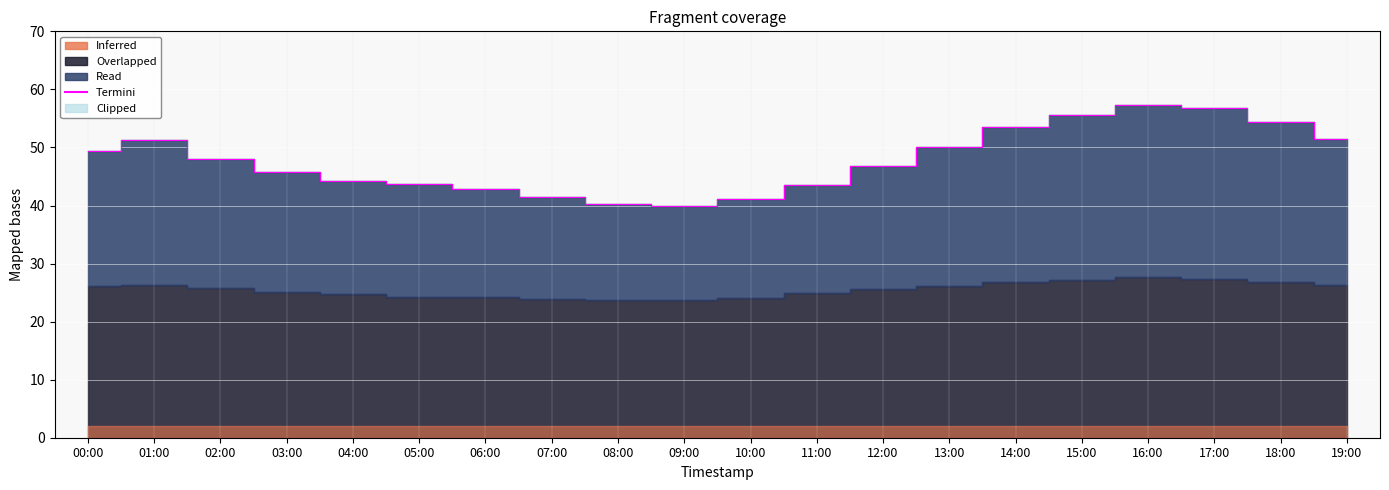

At which category does the data reach its first local valley?

09:00